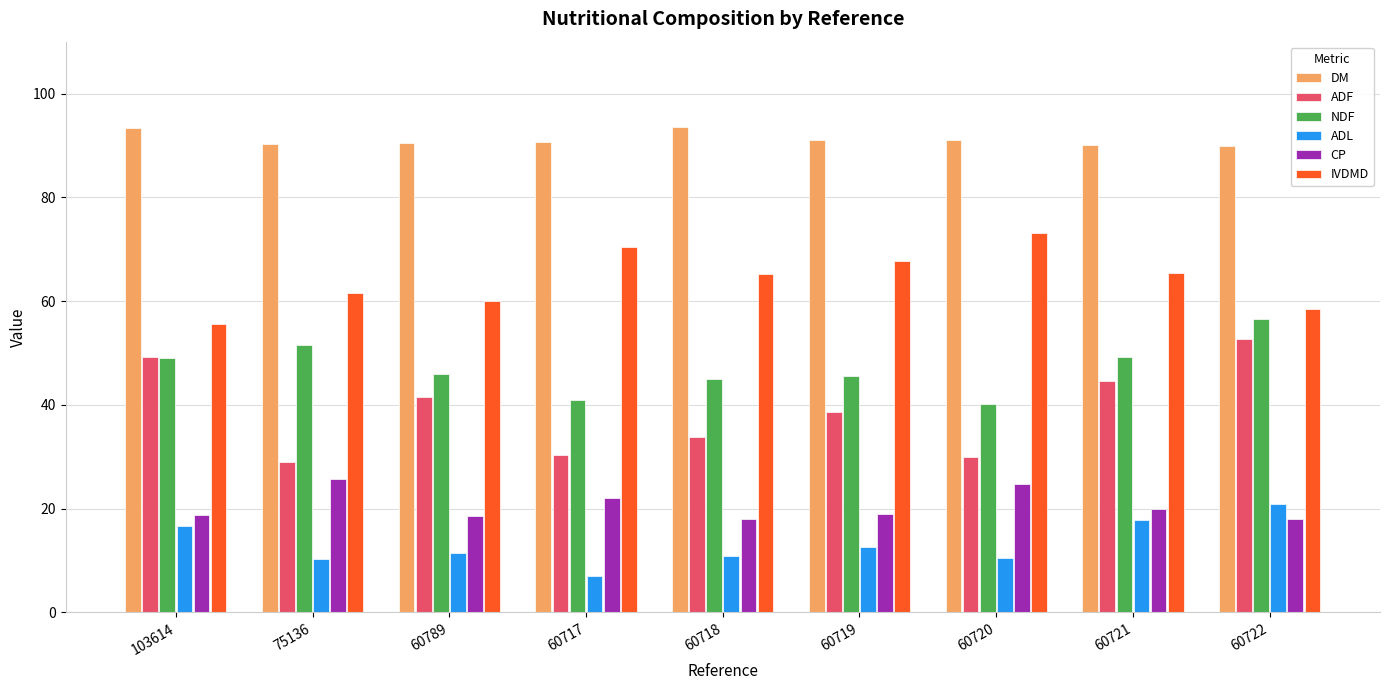

What is the label of the 5th bar from the left?

60718